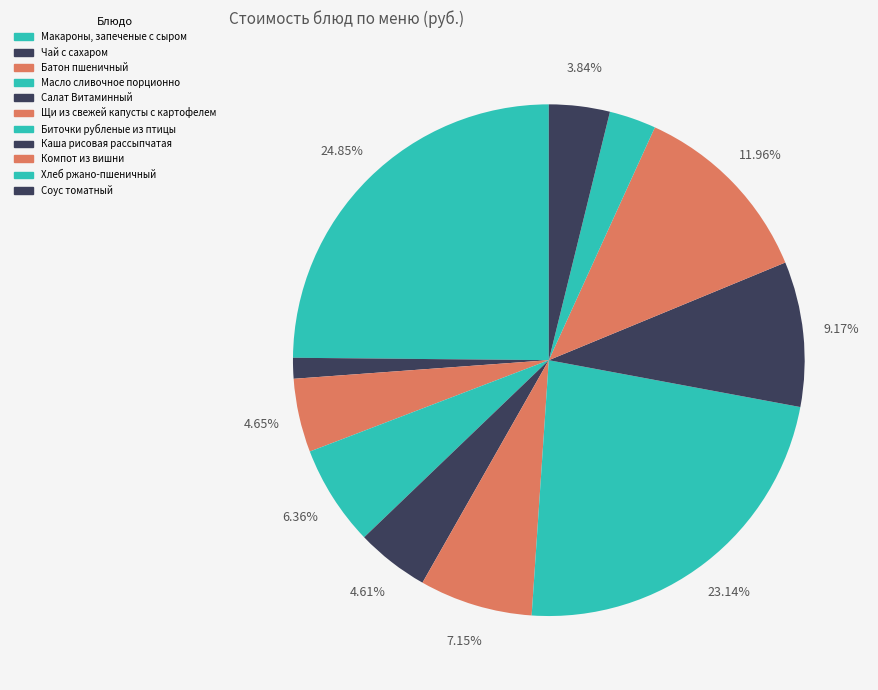

To the nearest percent, what percentage of the pie is Салат Витаминный?

5%